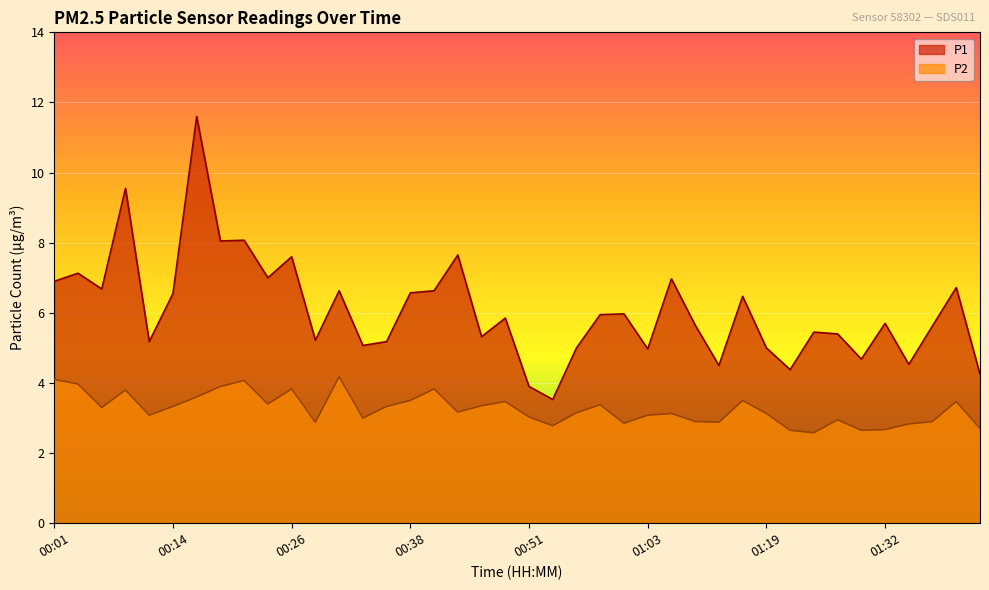

List the labels in order of P1 value, largest first.

00:16, 00:09, 00:21, 00:18, 00:43, 00:26, 00:04, 00:23, 01:05, 00:01, 01:39, 00:06, 00:31, 00:41, 00:38, 00:14, 01:16, 01:00, 00:58, 00:48, 01:32, 01:11, 01:37, 01:24, 01:27, 00:46, 00:28, 00:11, 00:36, 00:33, 00:56, 01:19, 01:03, 01:29, 01:34, 01:14, 01:22, 01:42, 00:51, 00:53